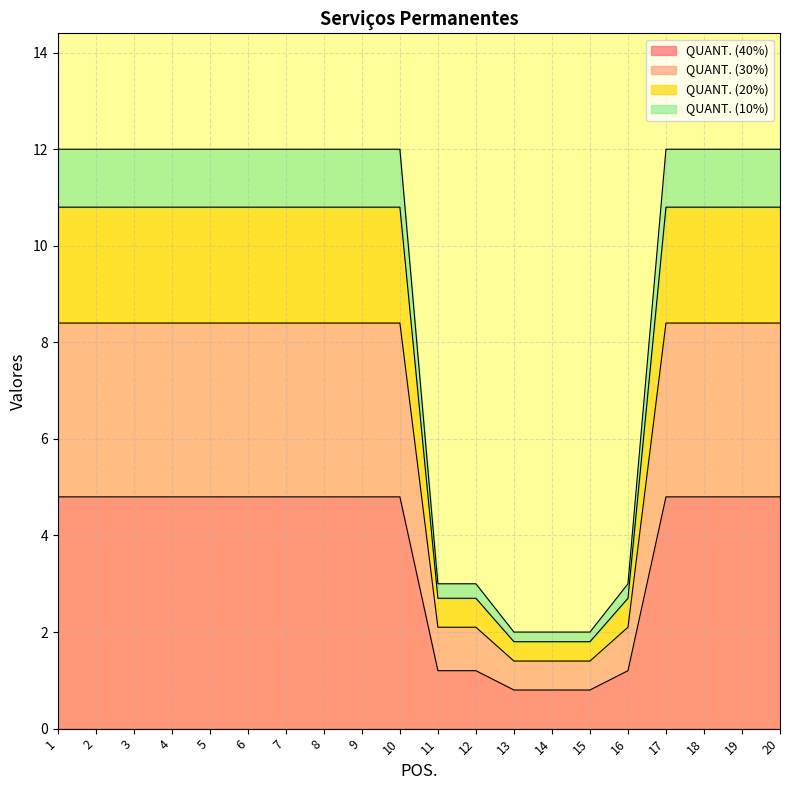

What is the total value across all series at 4?

12.0